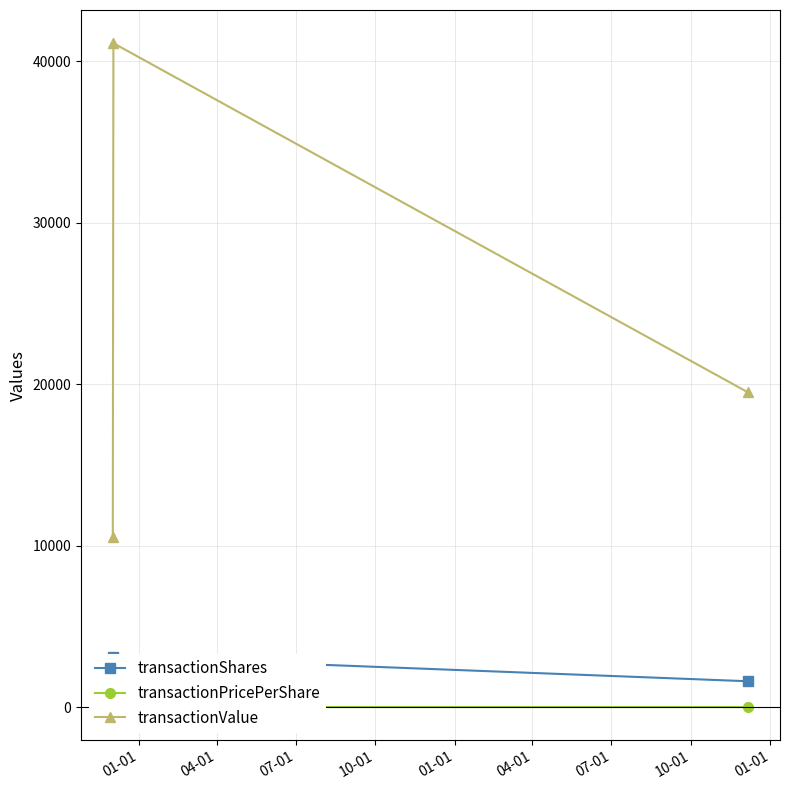

What is the value of the transactionValue point at the 1st from the left?

10566